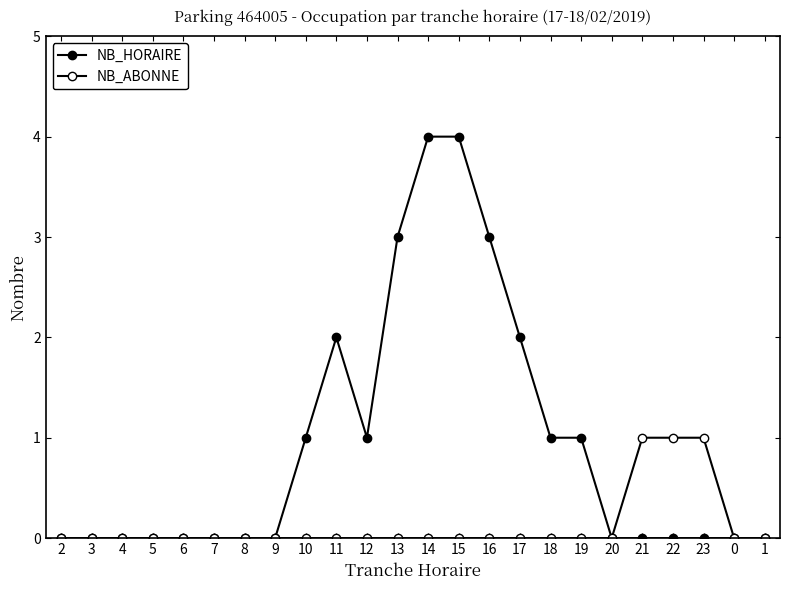

Does the chart have visible grid lines?

No